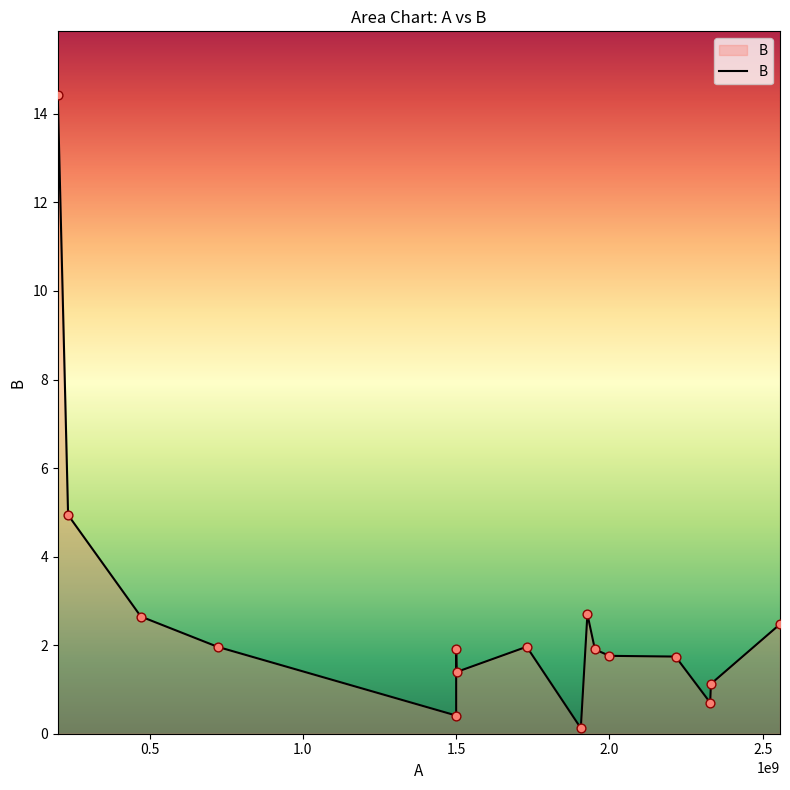

Which has a higher value, 1500000000 or 722400000?

722400000